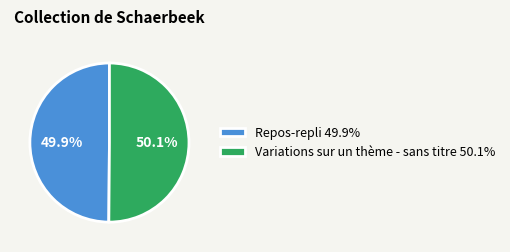

Is there a majority slice in this chart?

Yes